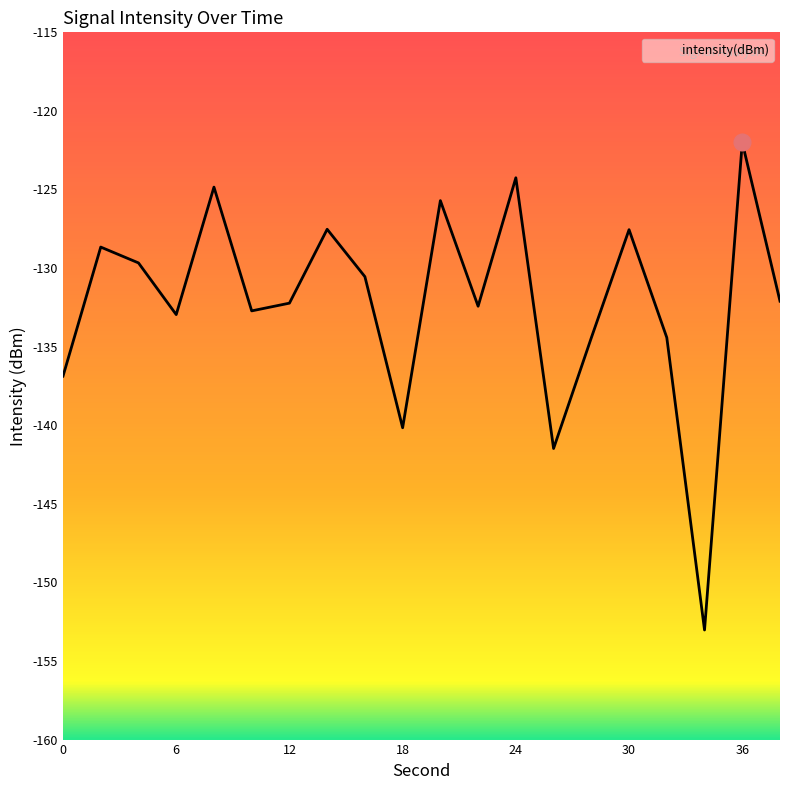

What is the average value?

-132.2